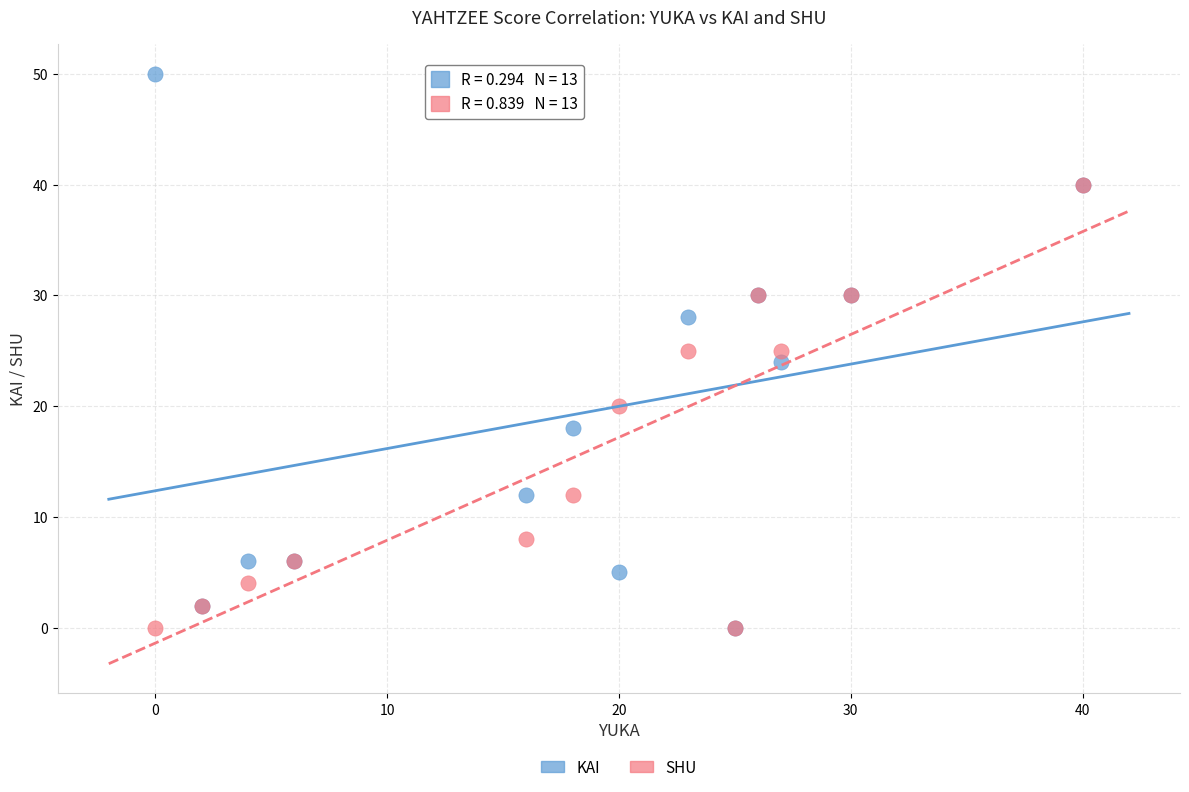

Which series has the widest spread of Y values?

KAI